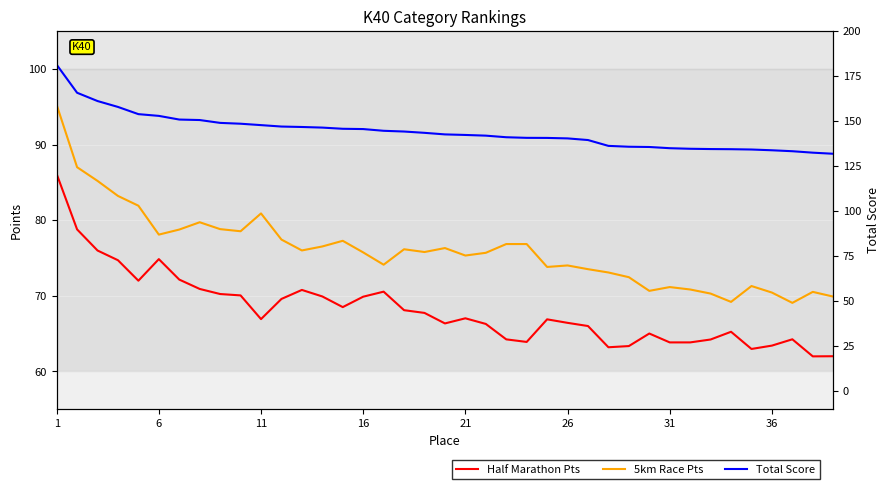

At which label does Half Marathon Pts reach its peak?

1